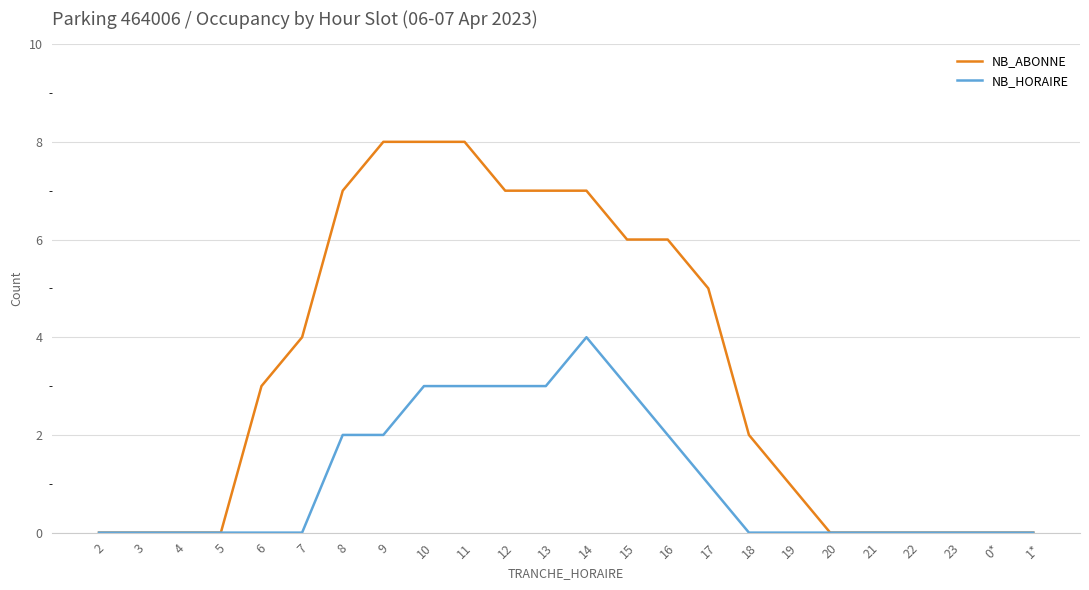

Reading left to right, extract all data points from this chart.

NB_ABONNE: 2=0	3=0	4=0	5=0	6=3	7=4	8=7	9=8	10=8	11=8	12=7	13=7	14=7	15=6	16=6	17=5	18=2	19=1	20=0	21=0	22=0	23=0	0*=0	1*=0
NB_HORAIRE: 2=0	3=0	4=0	5=0	6=0	7=0	8=2	9=2	10=3	11=3	12=3	13=3	14=4	15=3	16=2	17=1	18=0	19=0	20=0	21=0	22=0	23=0	0*=0	1*=0